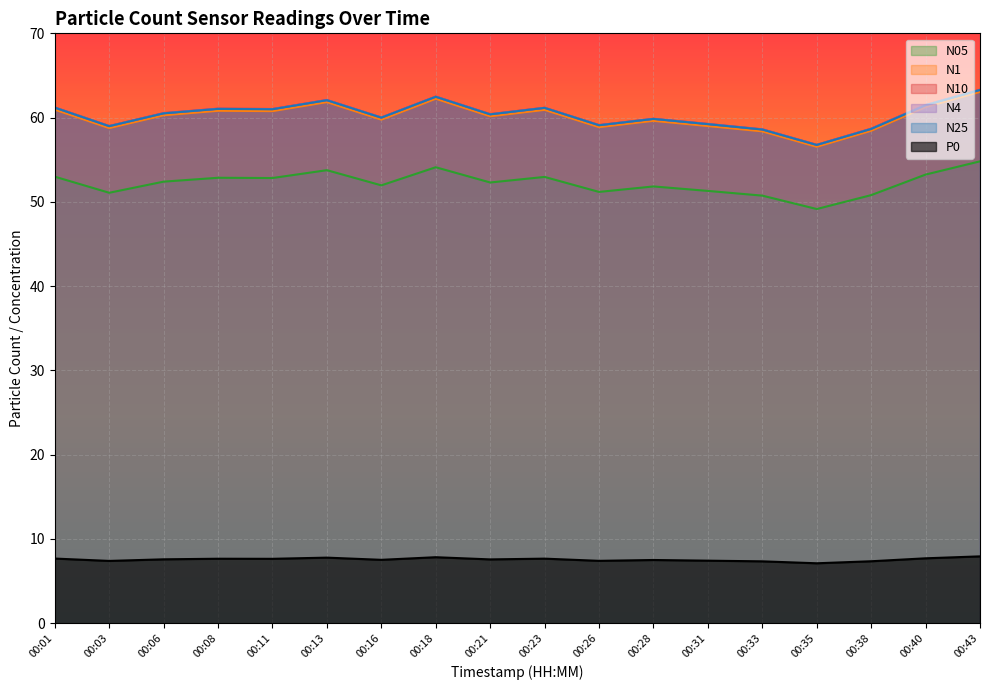

How many lines are shown in the chart?

6